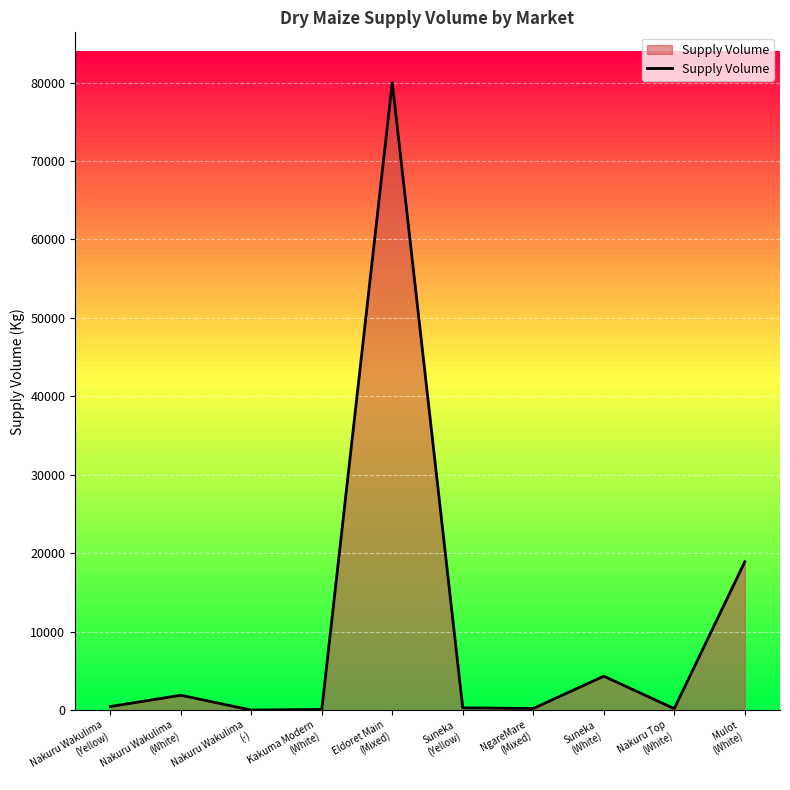

The chart shows a value of 80 at Kakuma Modern
(White). True or false?

True